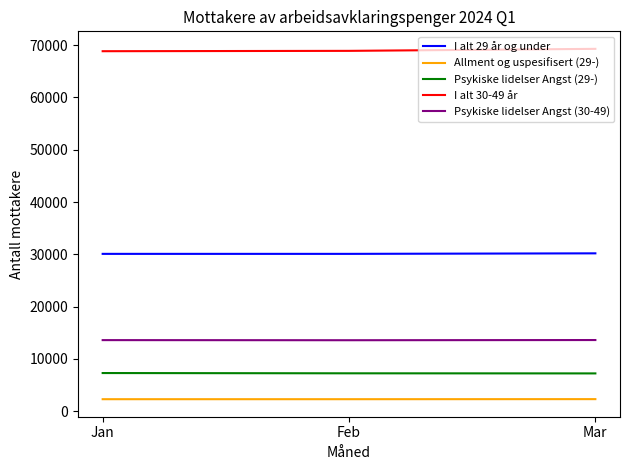

How many lines are shown in the chart?

5